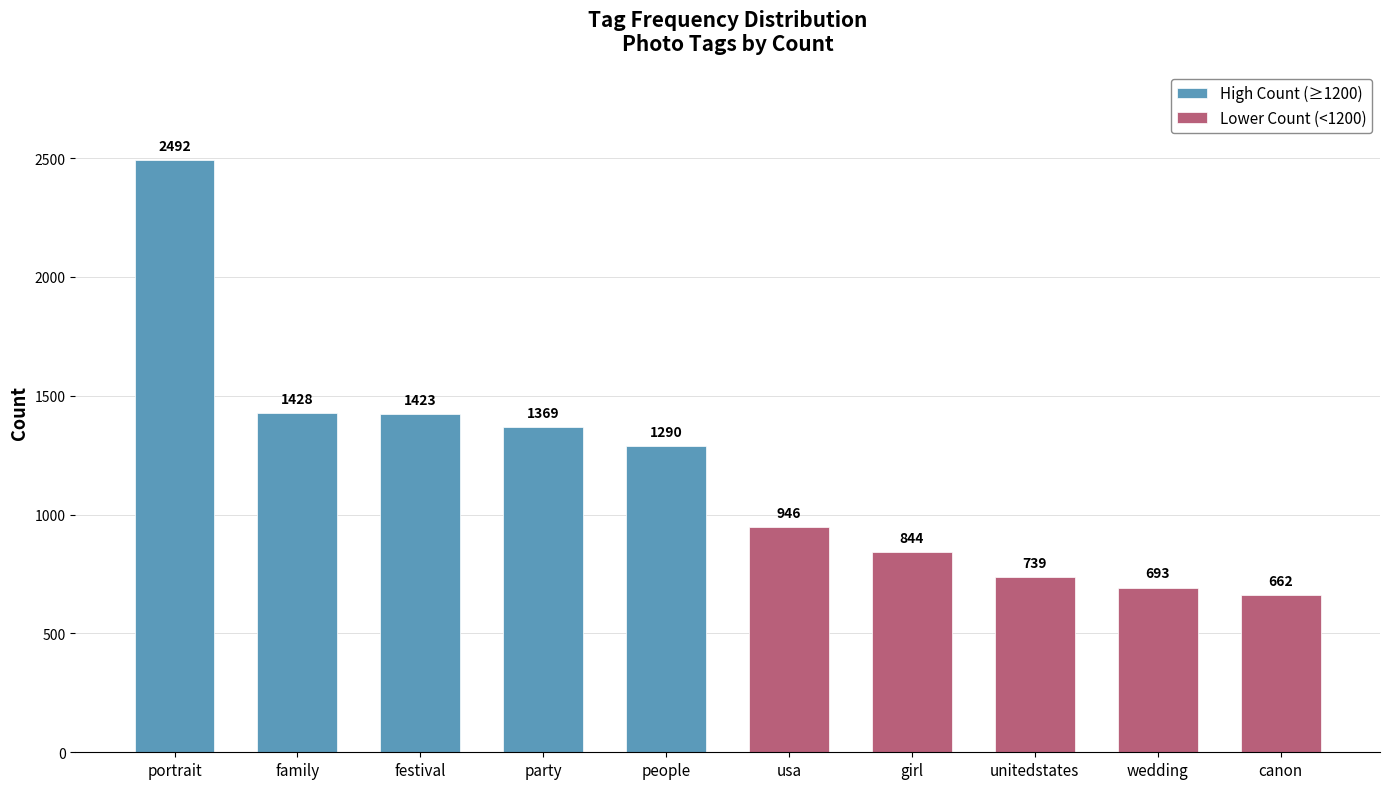

How many data points does each series have?

10